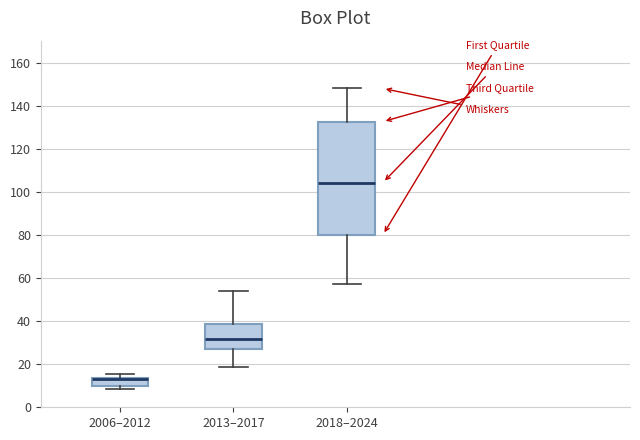

Reading left to right, transcribe this box plot: for each box, give where its median line is, the range the box spans, and where its two whiskers end, as read against the y-axis. The values are not printed on the chart, so give them approximately, as read against the axis.

2006–2012: median 14 (drawn on the box's upper edge), box 10 to 14, whiskers 8 to 16
2013–2017: median 32, box 28 to 38, whiskers 18 to 54
2018–2024: median 104, box 80 to 132, whiskers 58 to 148